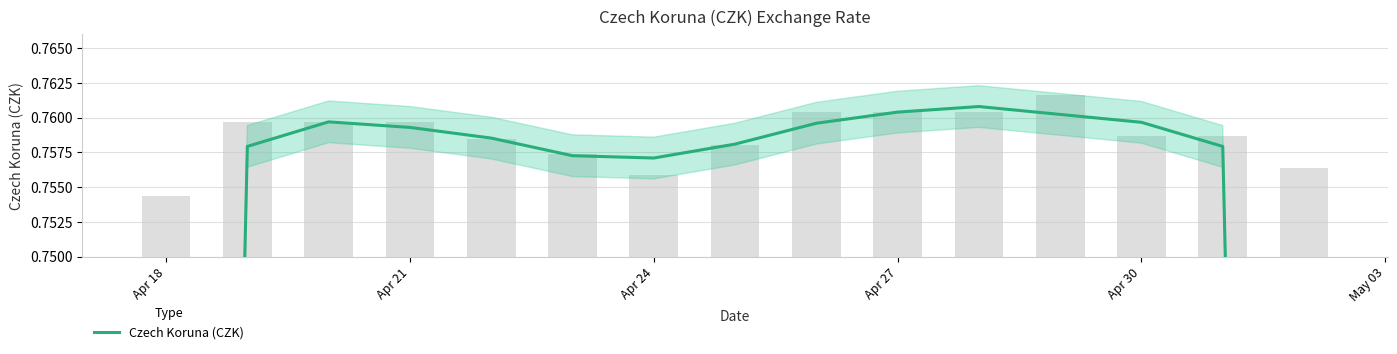

True or false: the data shows 1.3 at 8.

False